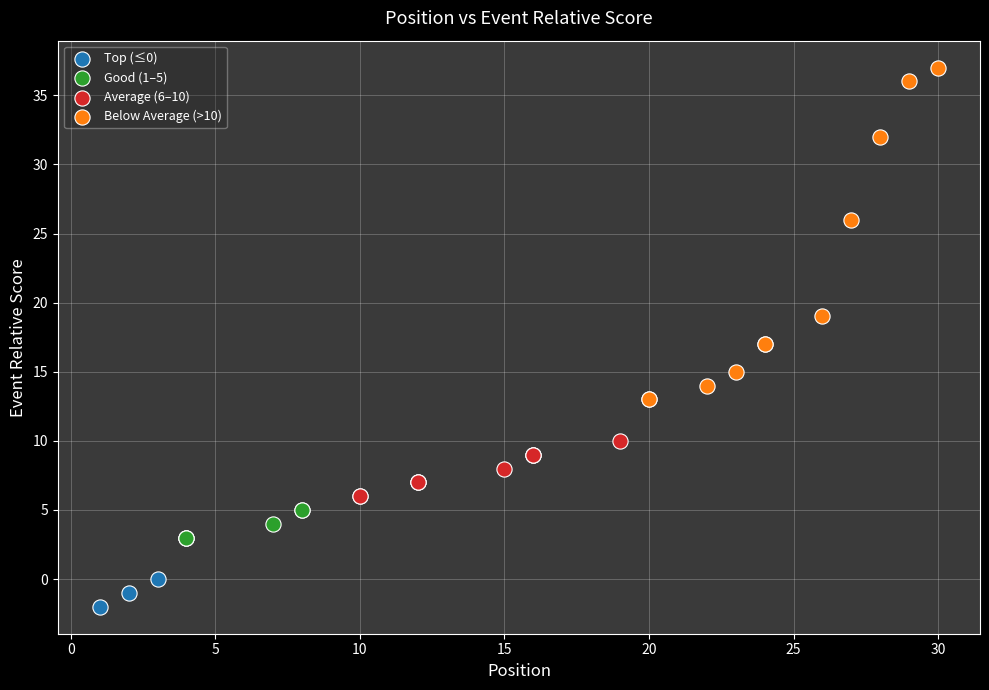

Which series has the largest Y range (max minus min)?

Below Average (>10)